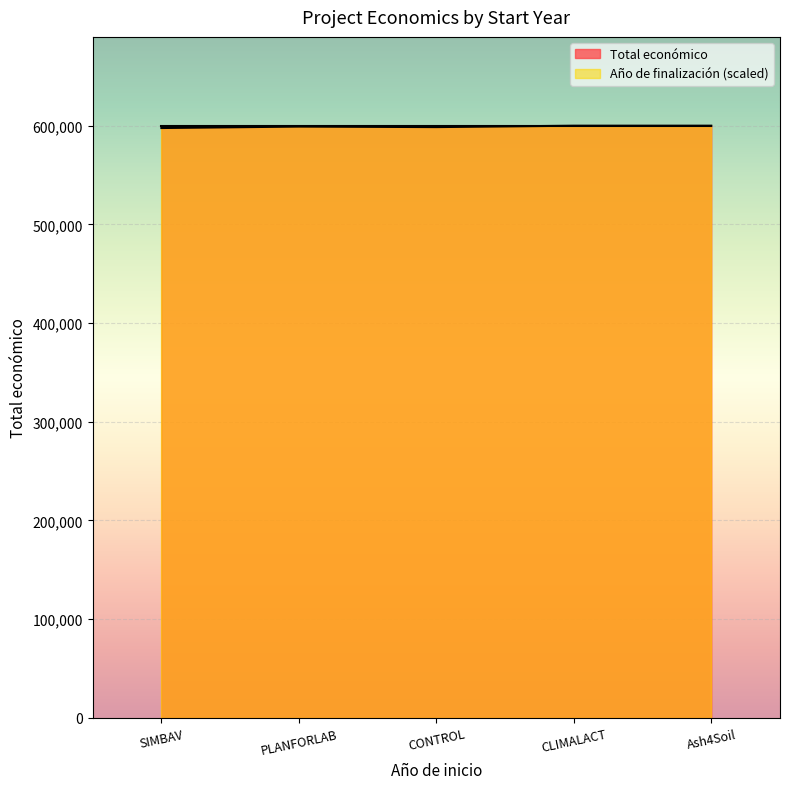

What is the ratio of the value at SIMBAV to the value at PLANFORLAB?

1.0